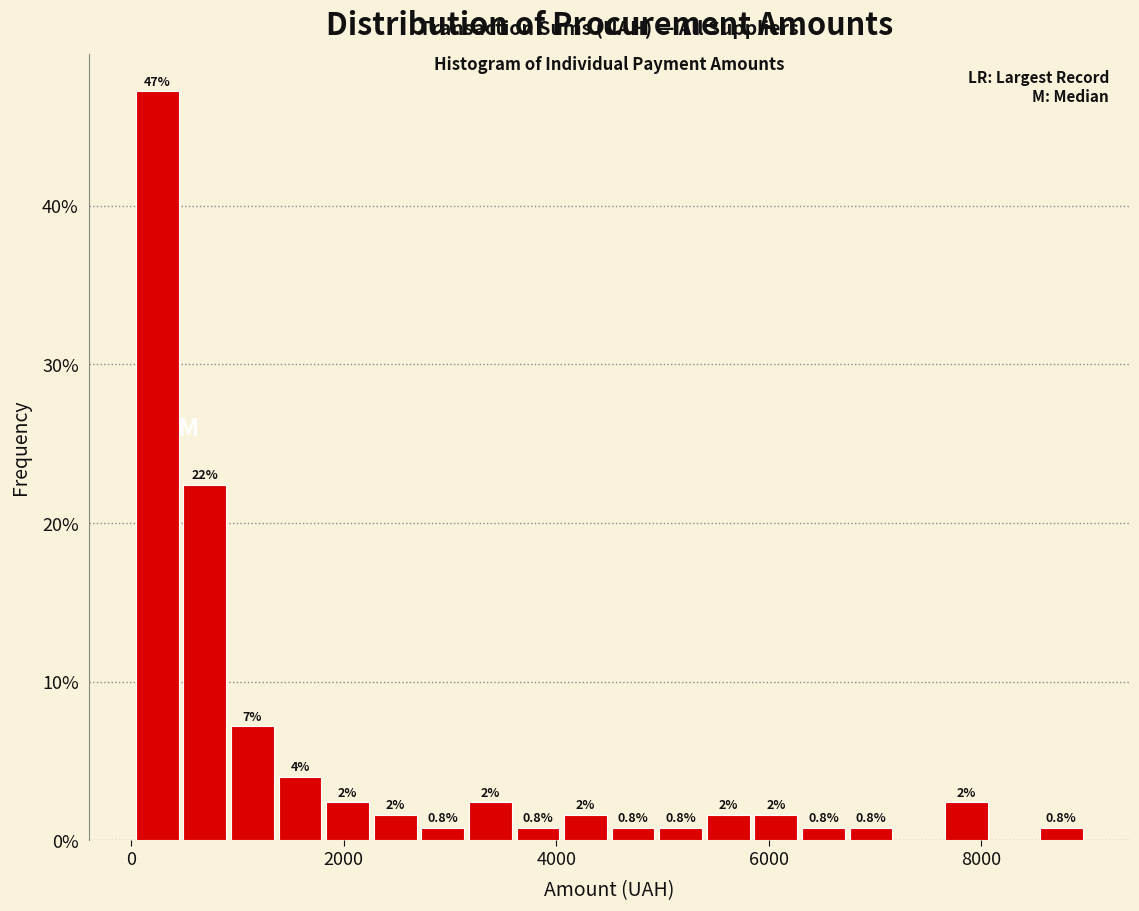

Around what value on the x-axis is the tallest bar? Give the approximate position of its centre, as read against the axis.

200